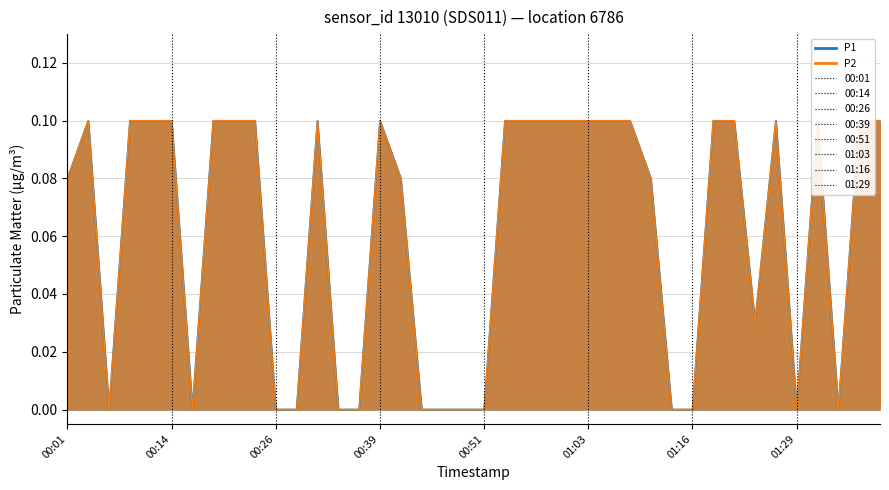

What is the highest value of the P1 series?

0.1